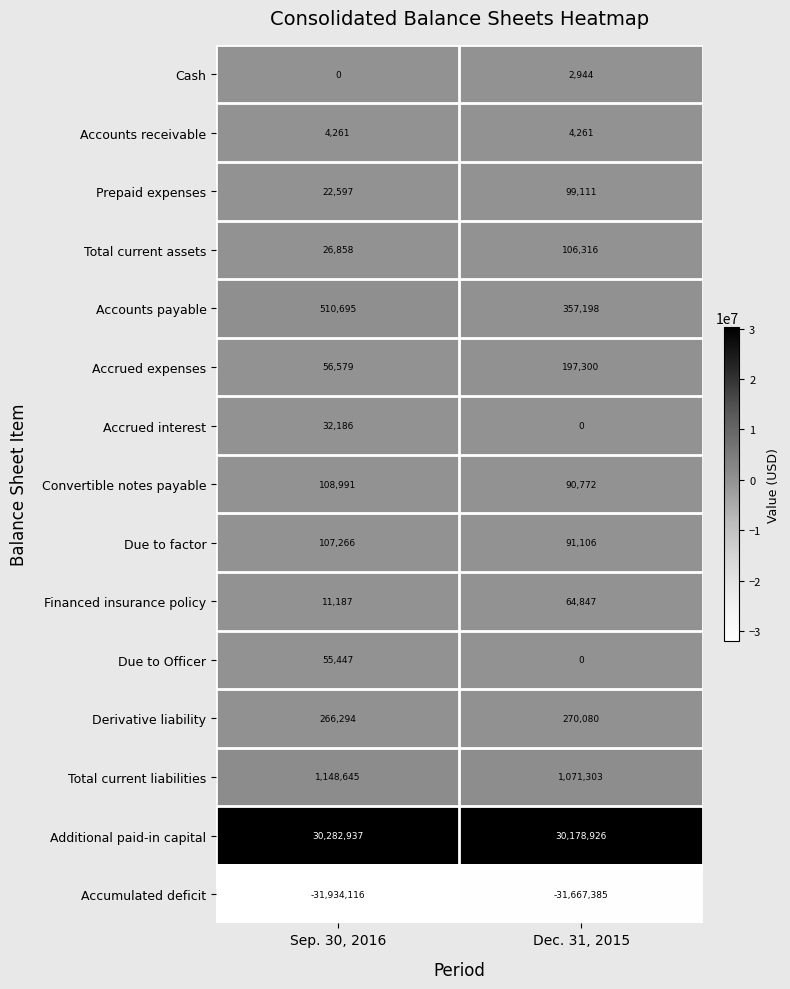

What is the sum of the Convertible notes payable values at Dec. 31, 2015 and Sep. 30, 2016?

199763